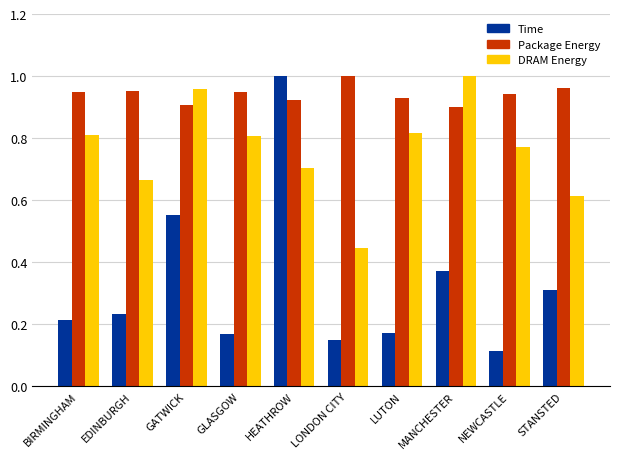

What is the total value across all series at NEWCASTLE?

1.8